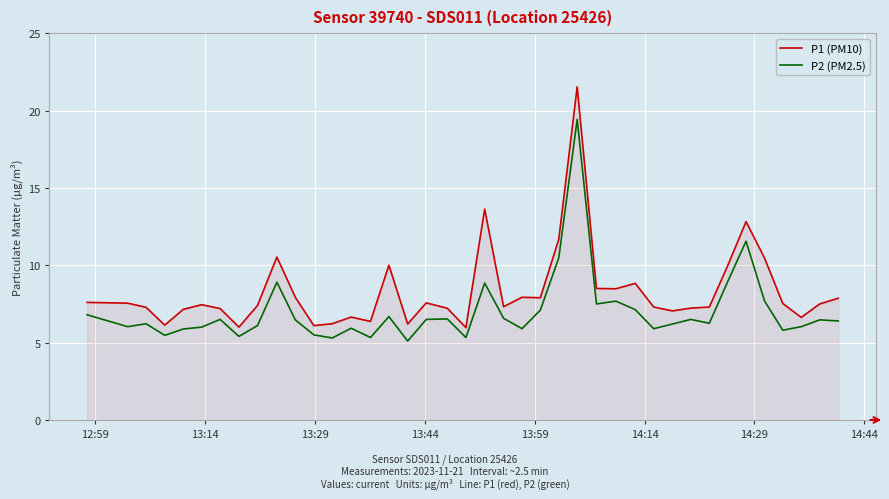

How many lines are shown in the chart?

2